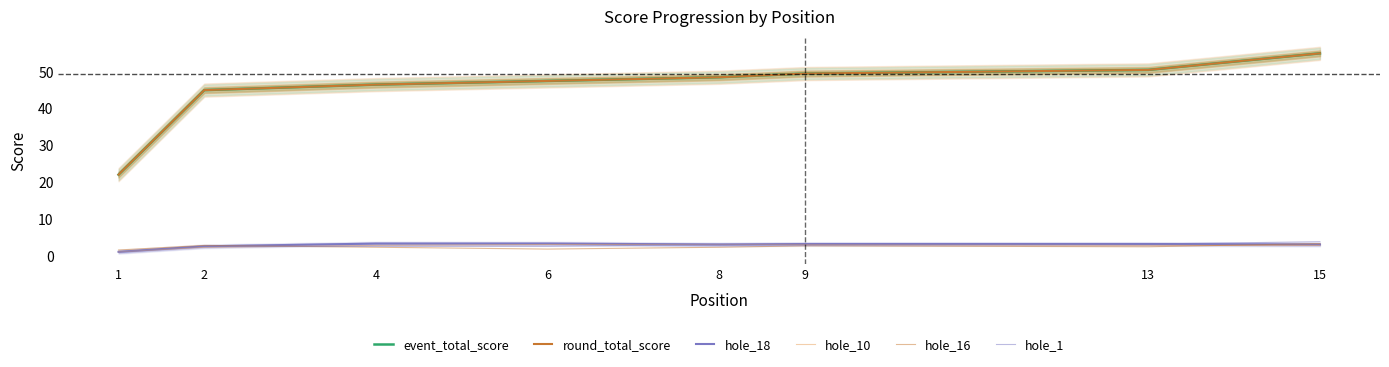

What is the difference between the maximum and second lowest values in the hole_1 series?

1.2